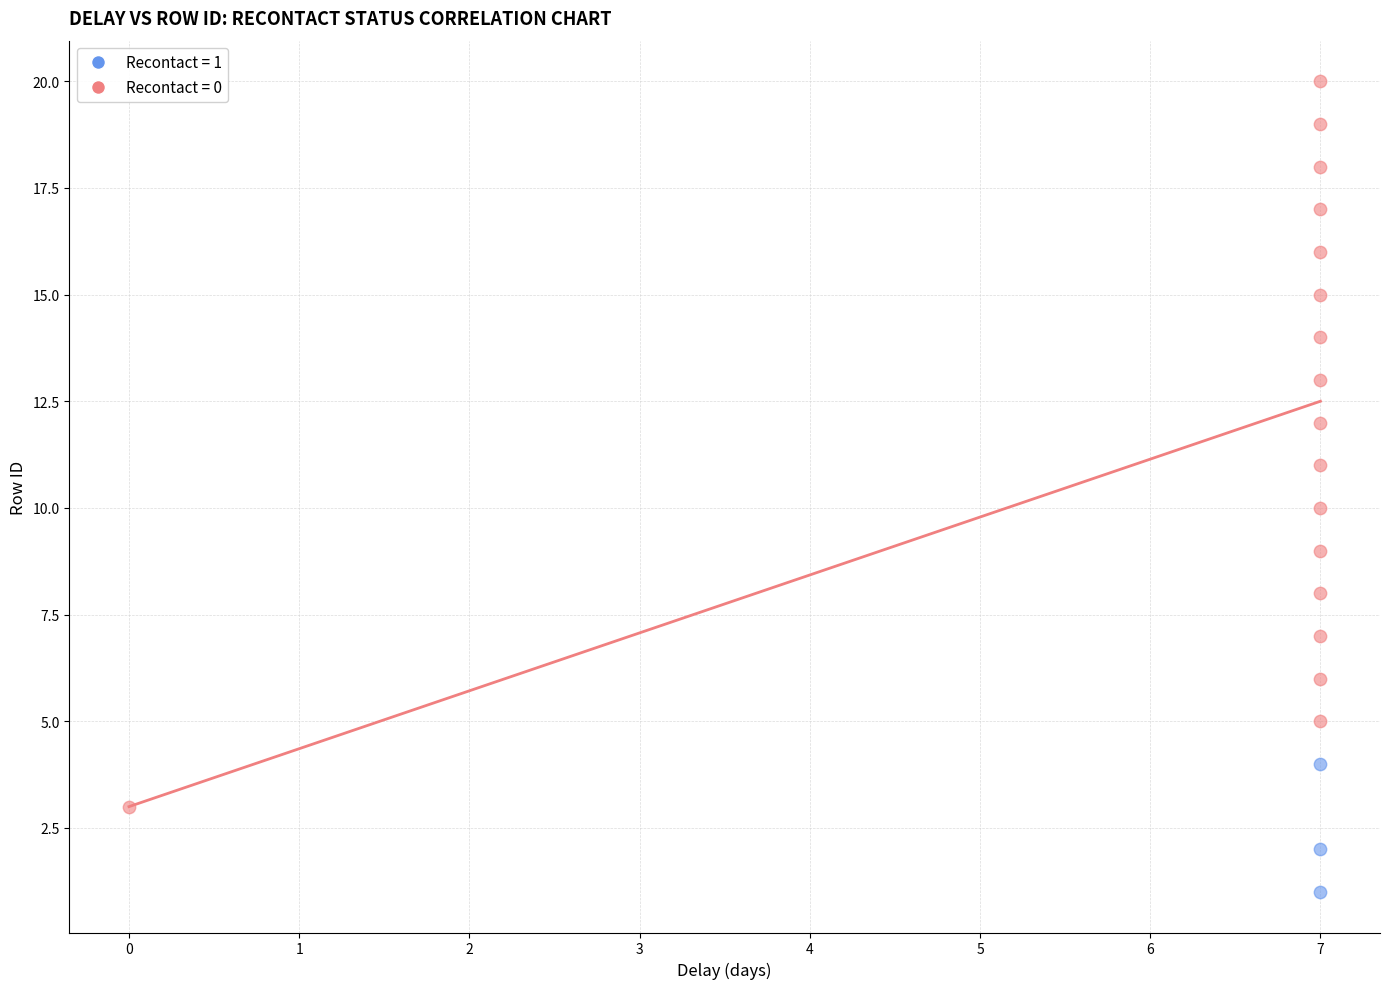

Which series contains the highest Y value?

Recontact = 0